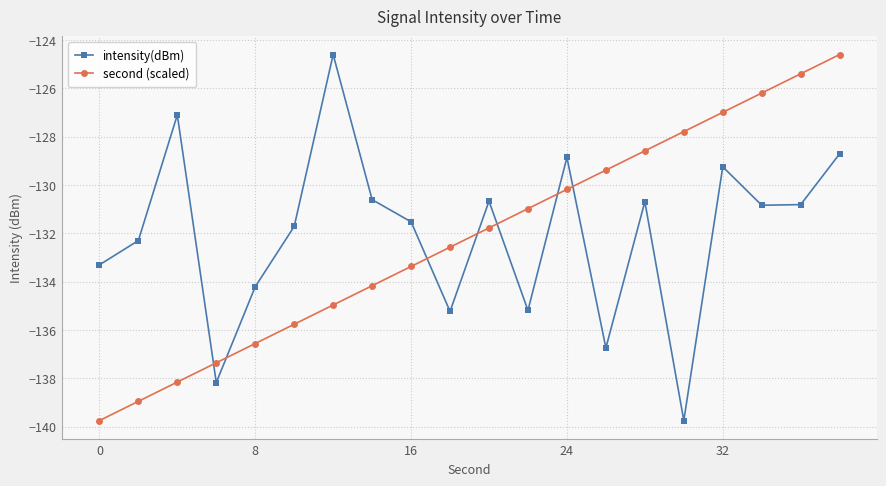

What is the minimum value for intensity(dBm)?

-139.8